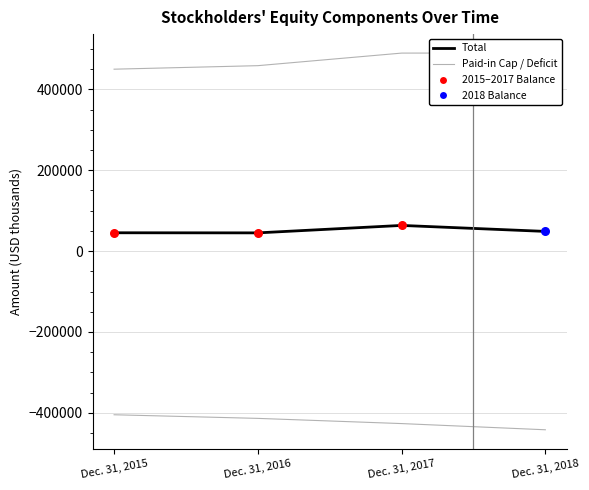

At how many categories does at least one series exceed 265970?

4